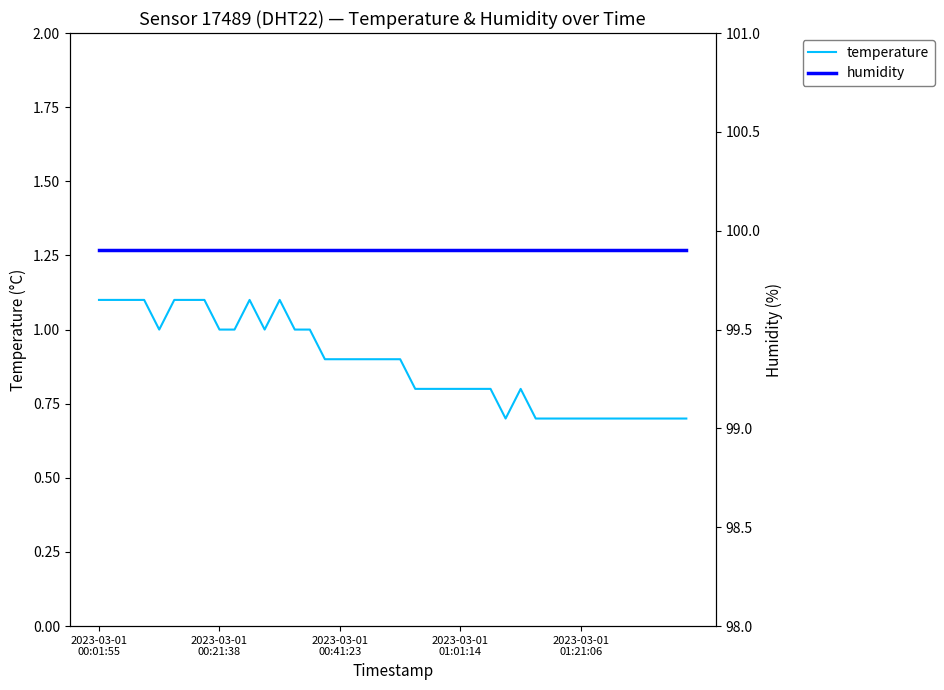

True or false: temperature and humidity intersect in this chart.

False